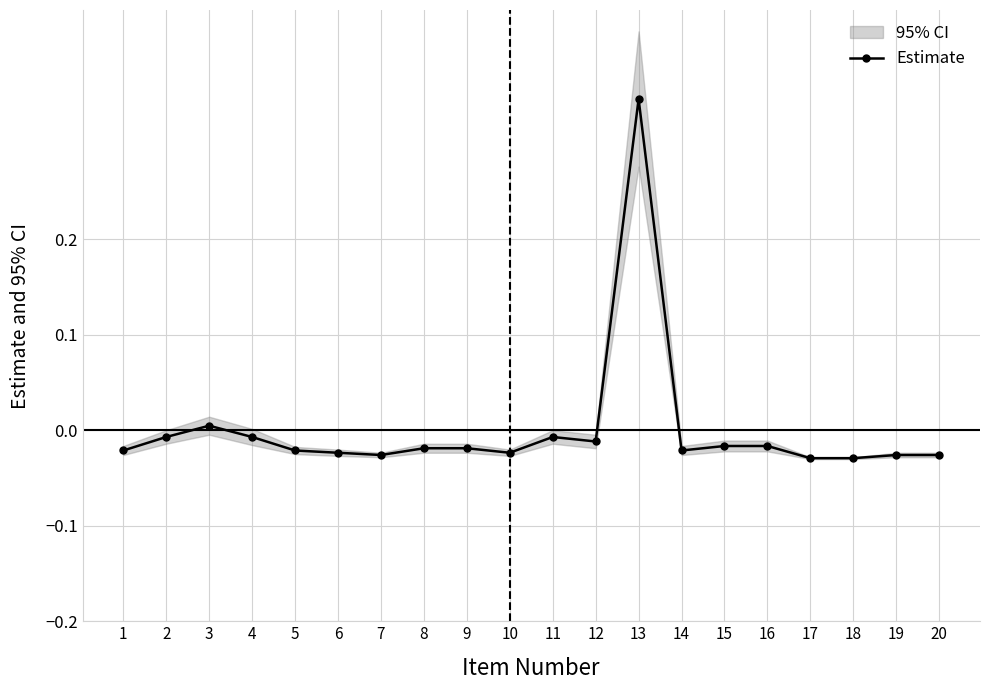

Where is the first local minimum?

7